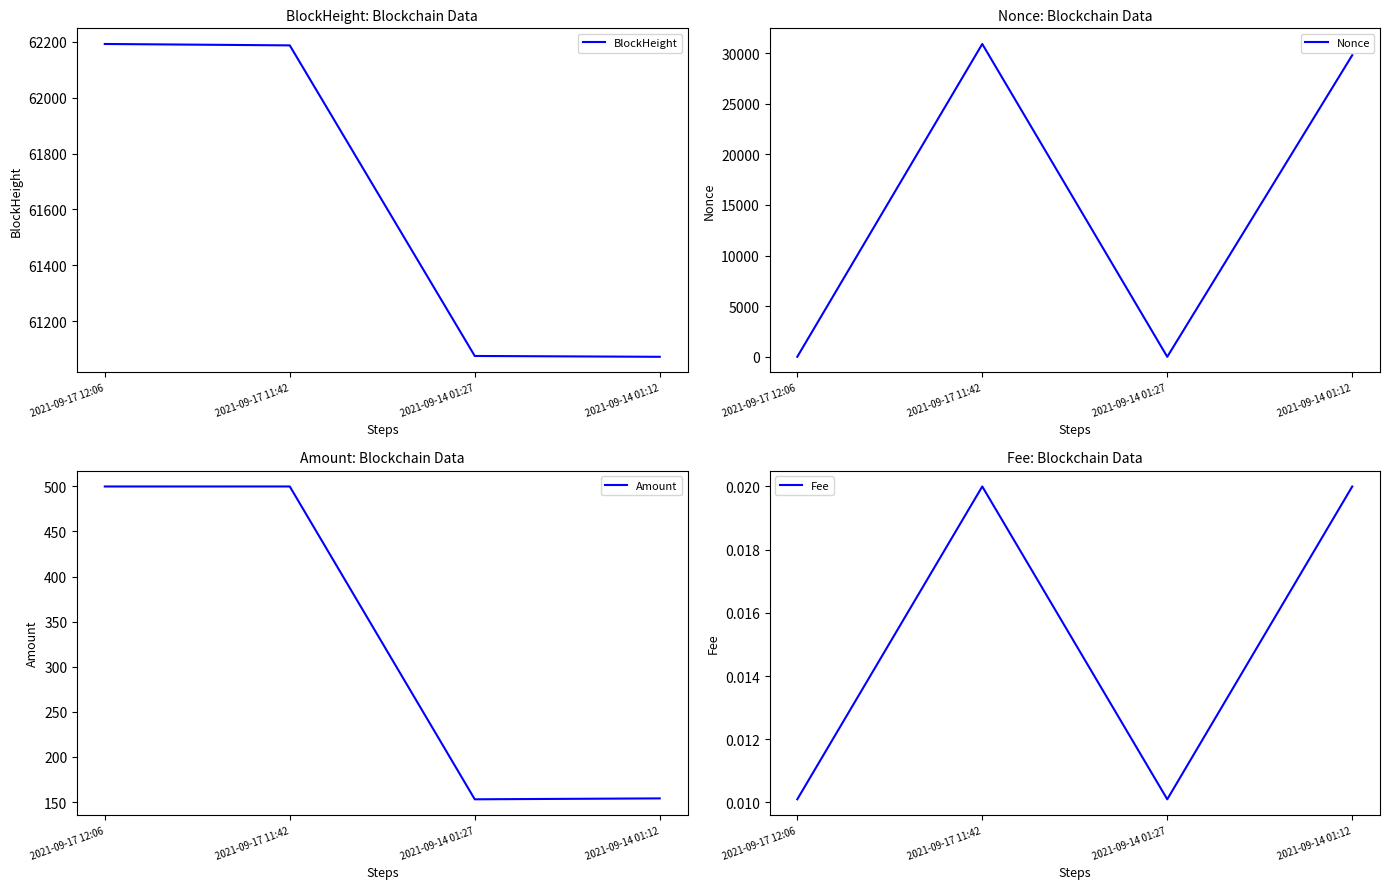

At which category does Fee reach its first local valley?

2021-09-14 01:27